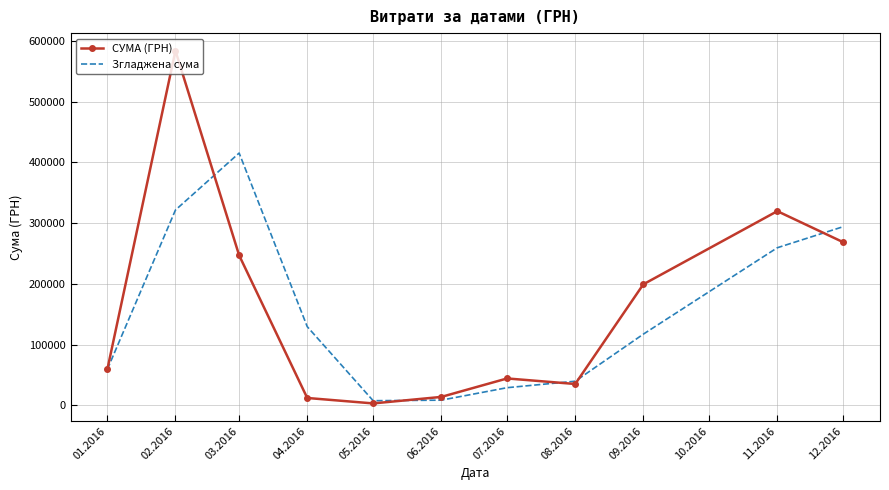

What is the sum of all СУМА (ГРН) values?

1785310.7